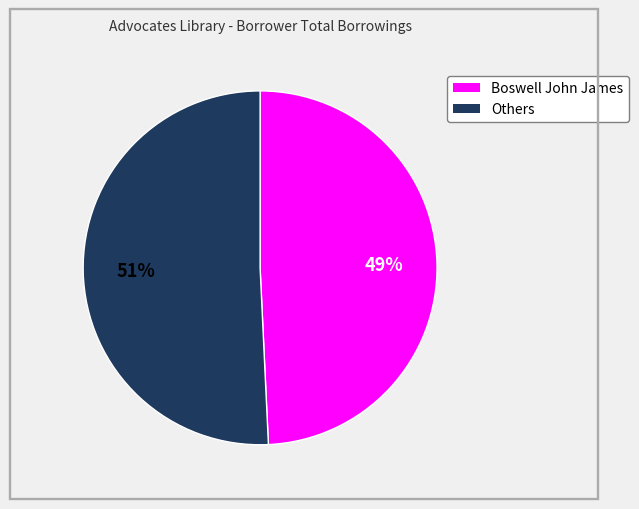

Which category has the biggest portion of the pie?

Others